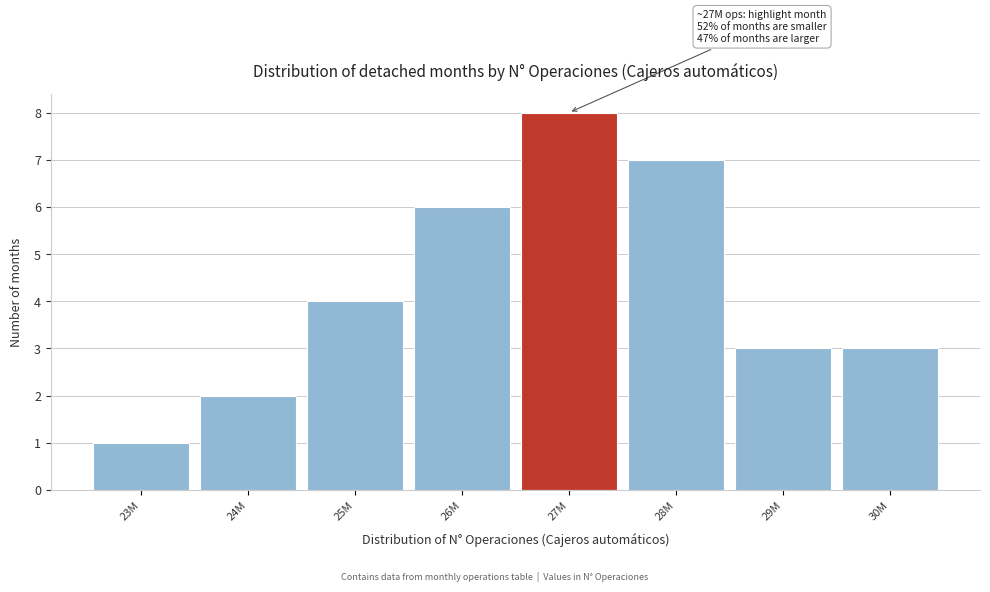

Reading right to left, extract all data points from this chart.

3	3	7	8	6	4	2	1